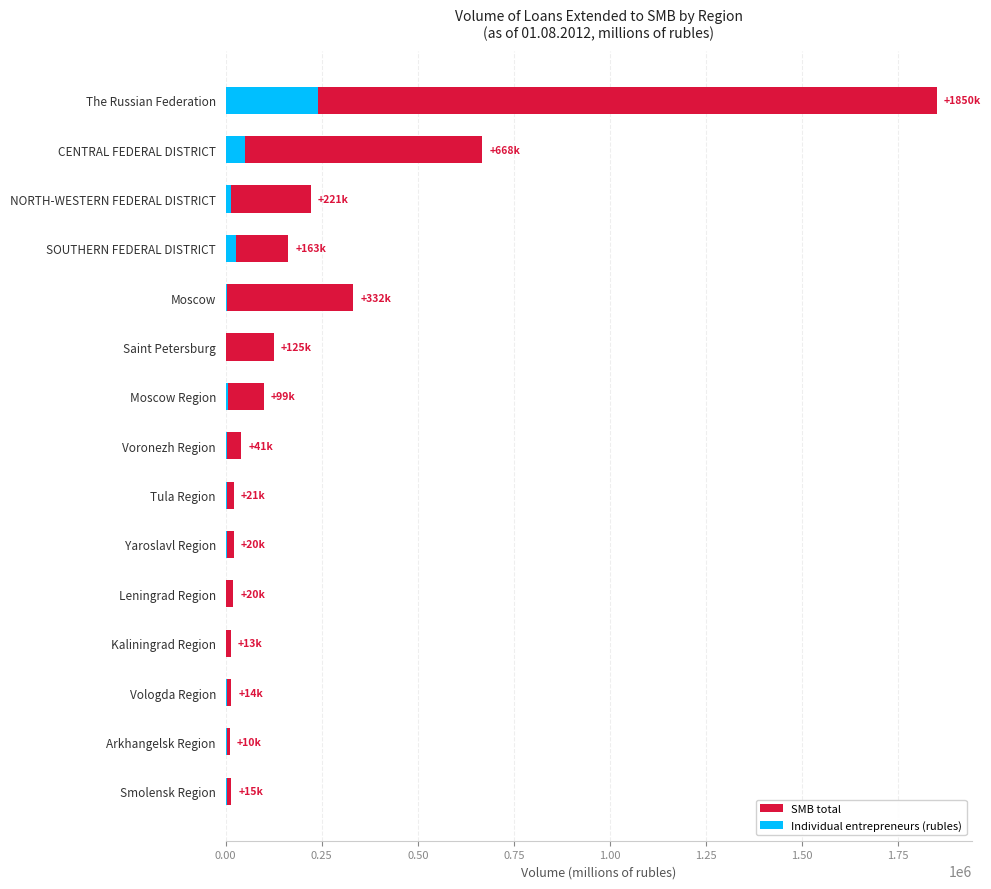

What are all the series names shown in the legend?

SMB total, Individual entrepreneurs (rubles)